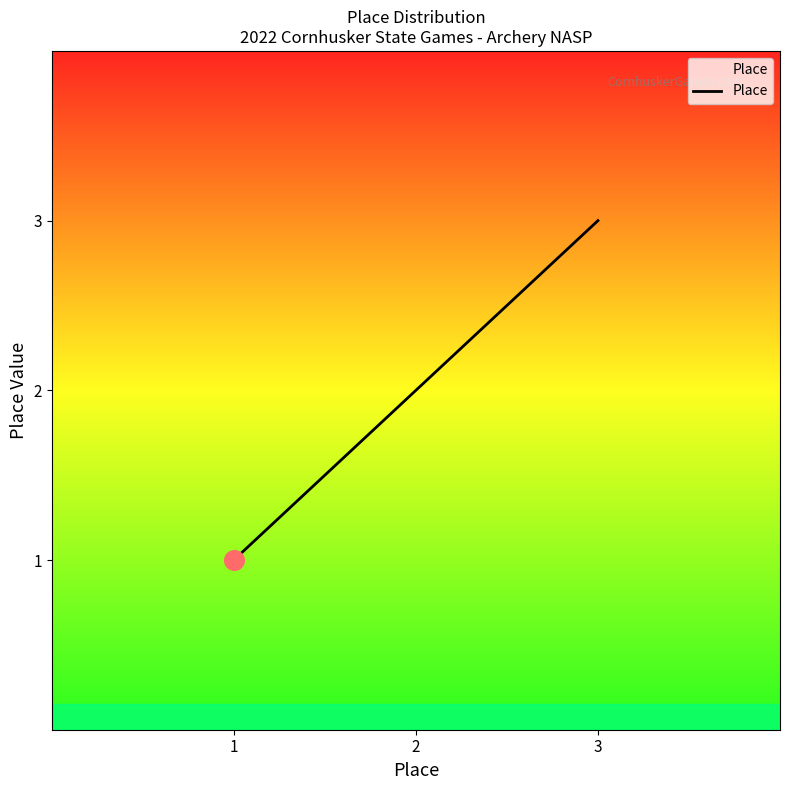

Between 2 and 3, which is larger?

3